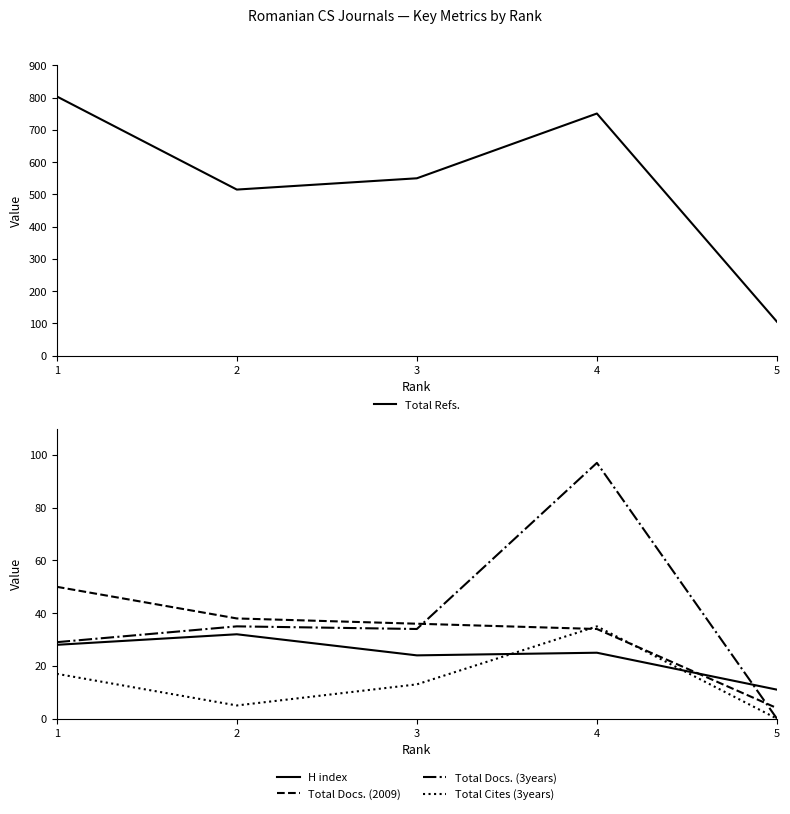

Rank the series by their maximum value, from highest to lowest.

Total Refs., Total Docs. (3years), Total Docs. (2009), Total Cites (3years), H index